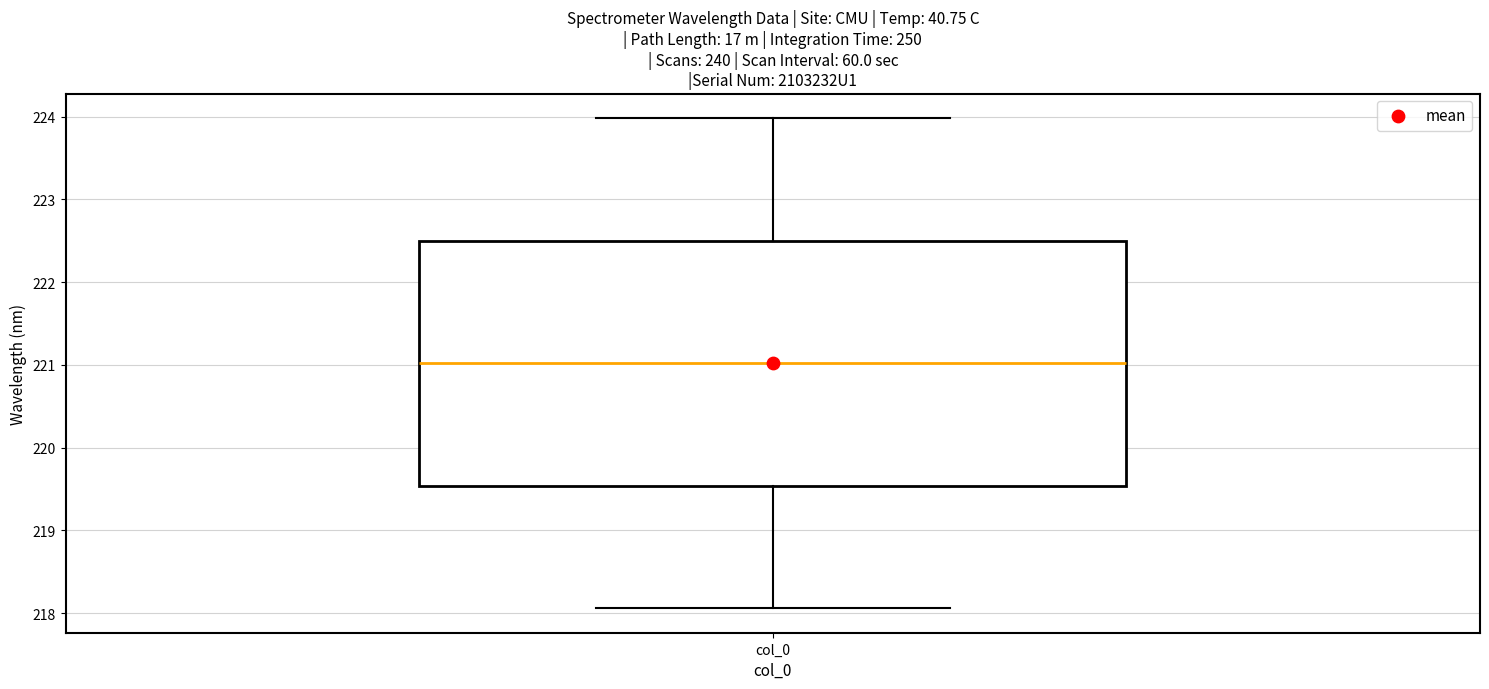

Transcribe this box plot: give where the median line is, the range the box spans, and where the two whiskers end, as read against the y-axis. The values are not printed on the chart, so give them approximately, as read against the axis.

median 221.0, box 219.5 to 222.5, whiskers 218.1 to 224.0